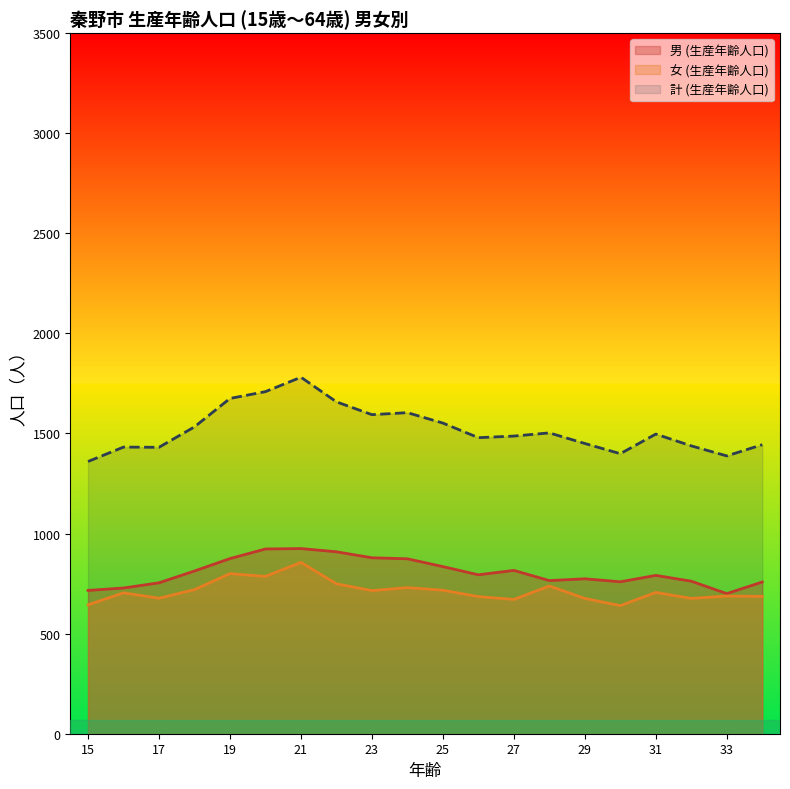

Does the chart have visible grid lines?

No